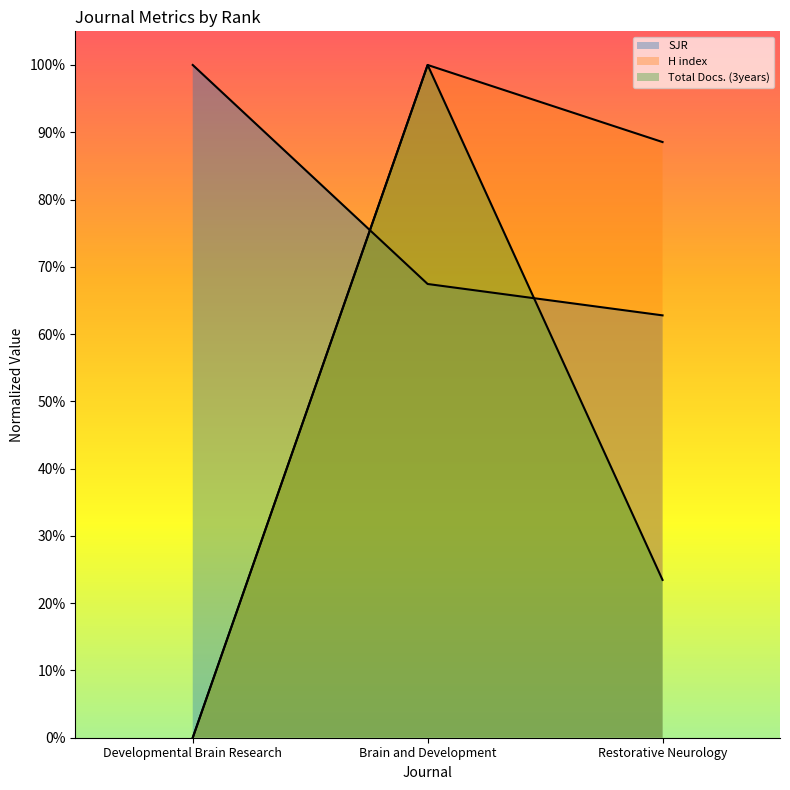

Reading left to right, list all the values displayed in this chart.

SJR: Developmental Brain Research=100.0	Brain and Development=67.4	Restorative Neurology=62.8
H index: Developmental Brain Research=0.0	Brain and Development=100.0	Restorative Neurology=88.5
Total Docs. (3years): Developmental Brain Research=0.0	Brain and Development=100.0	Restorative Neurology=23.5